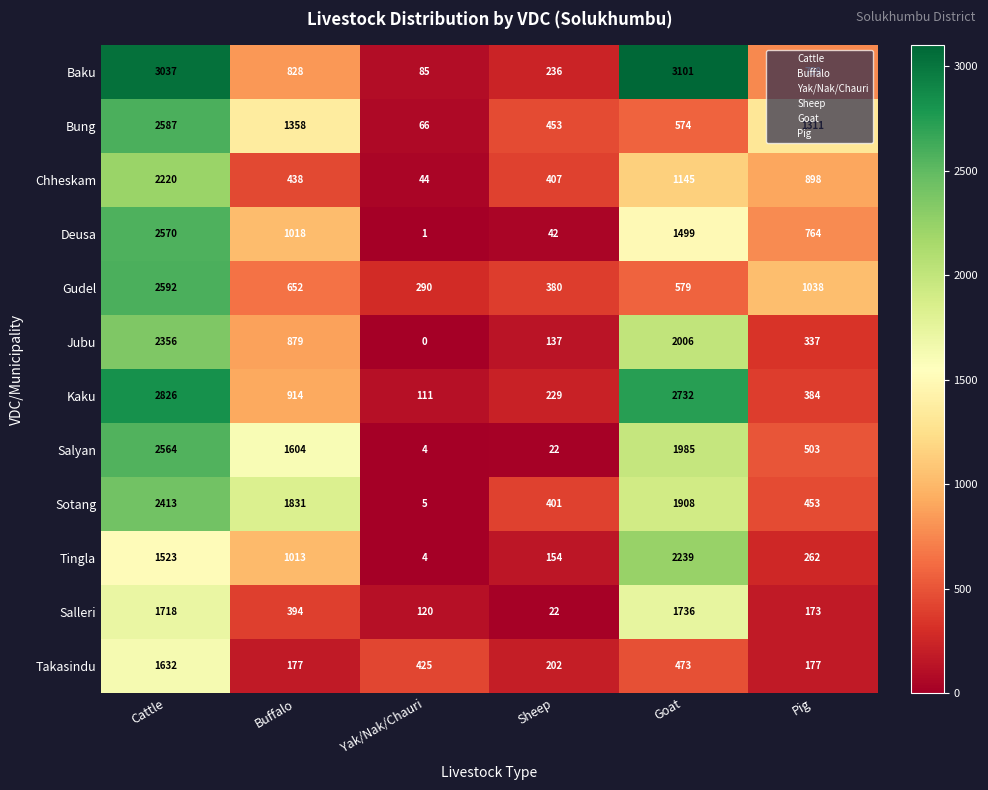

Rank the categories by Jubu value from highest to lowest.

Cattle, Goat, Buffalo, Pig, Sheep, Yak/Nak/Chauri